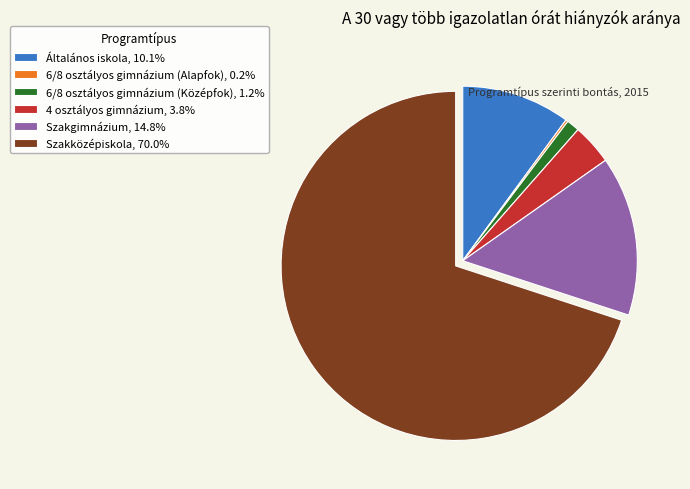

What is the ratio of the value at Szakközépiskola, 70.0% to the value at Szakgimnázium, 14.8%?

4.7